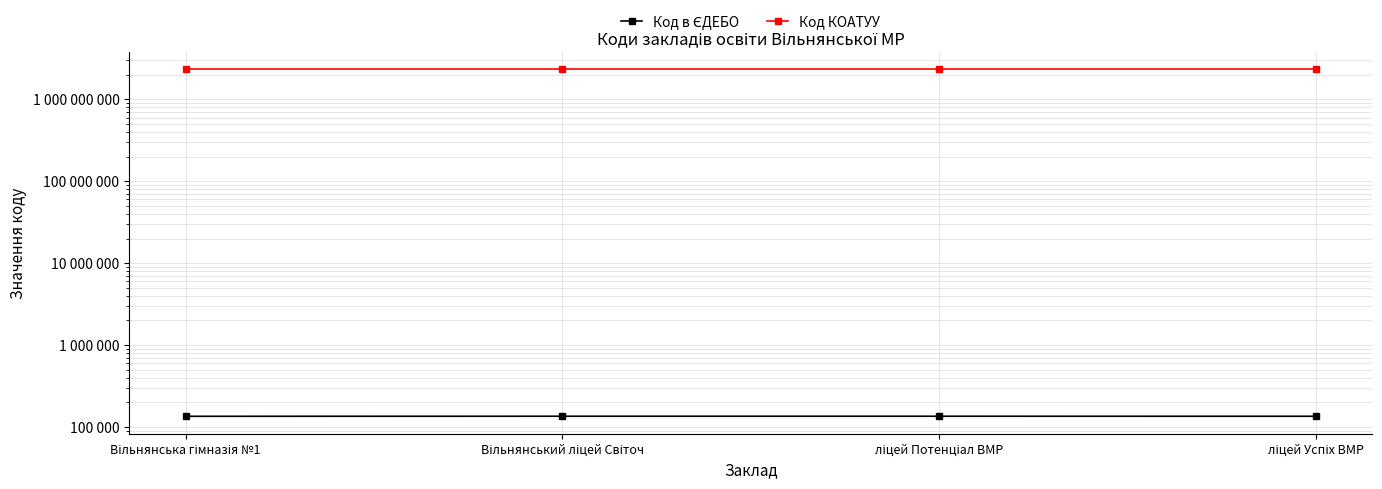

True or false: Код КОАТУУ has a value of 1241385610 at ліцей Потенціал ВМР.

False